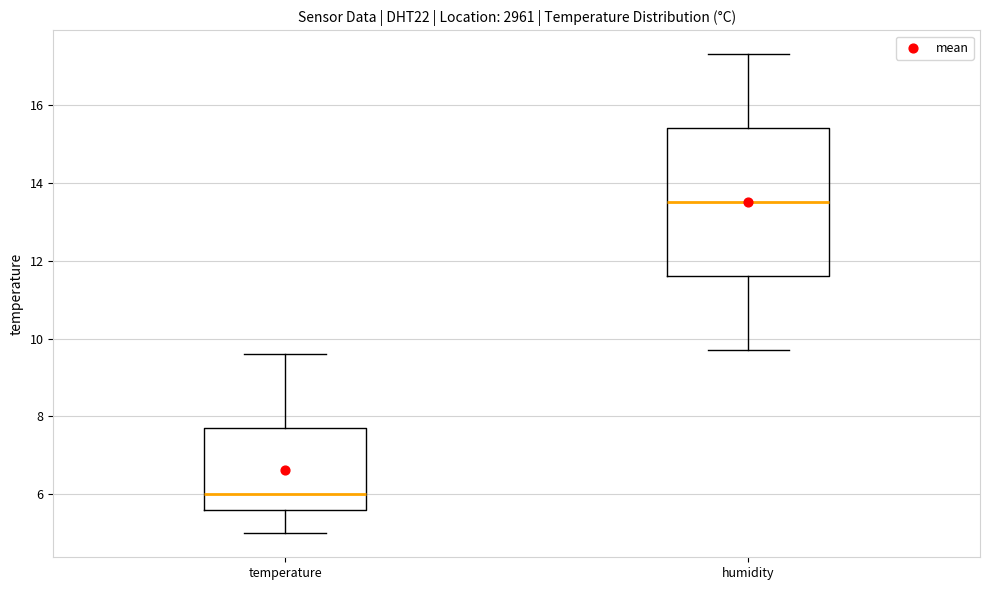

Where does the upper whisker of the box for temperature end on the y-axis? The values are not printed on the chart, so give them approximately, as read against the axis.

9.6